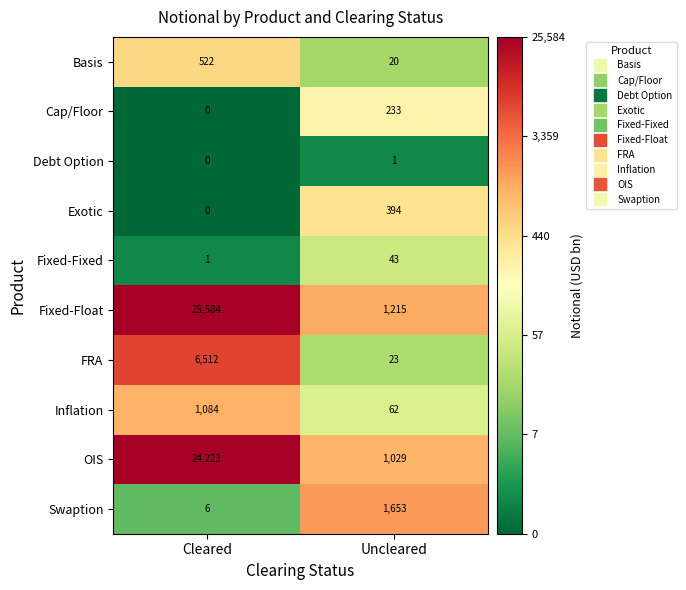

How many categories are shown in the chart?

2